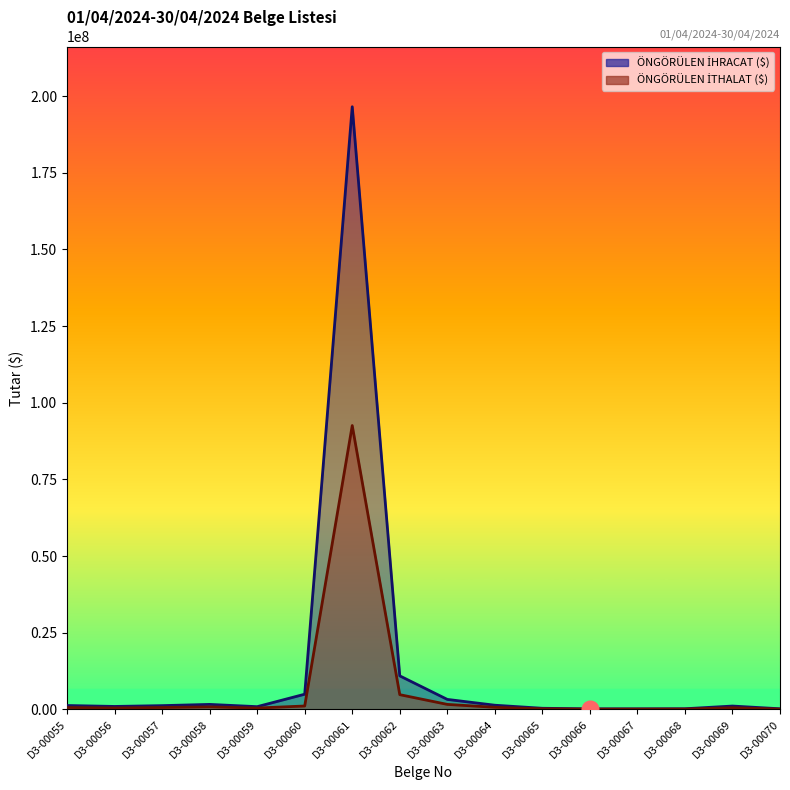

Is the value of ÖNGÖRÜLEN İTHALAT ($) at D3-00068 greater than the value of ÖNGÖRÜLEN İHRACAT ($) at D3-00057?

No